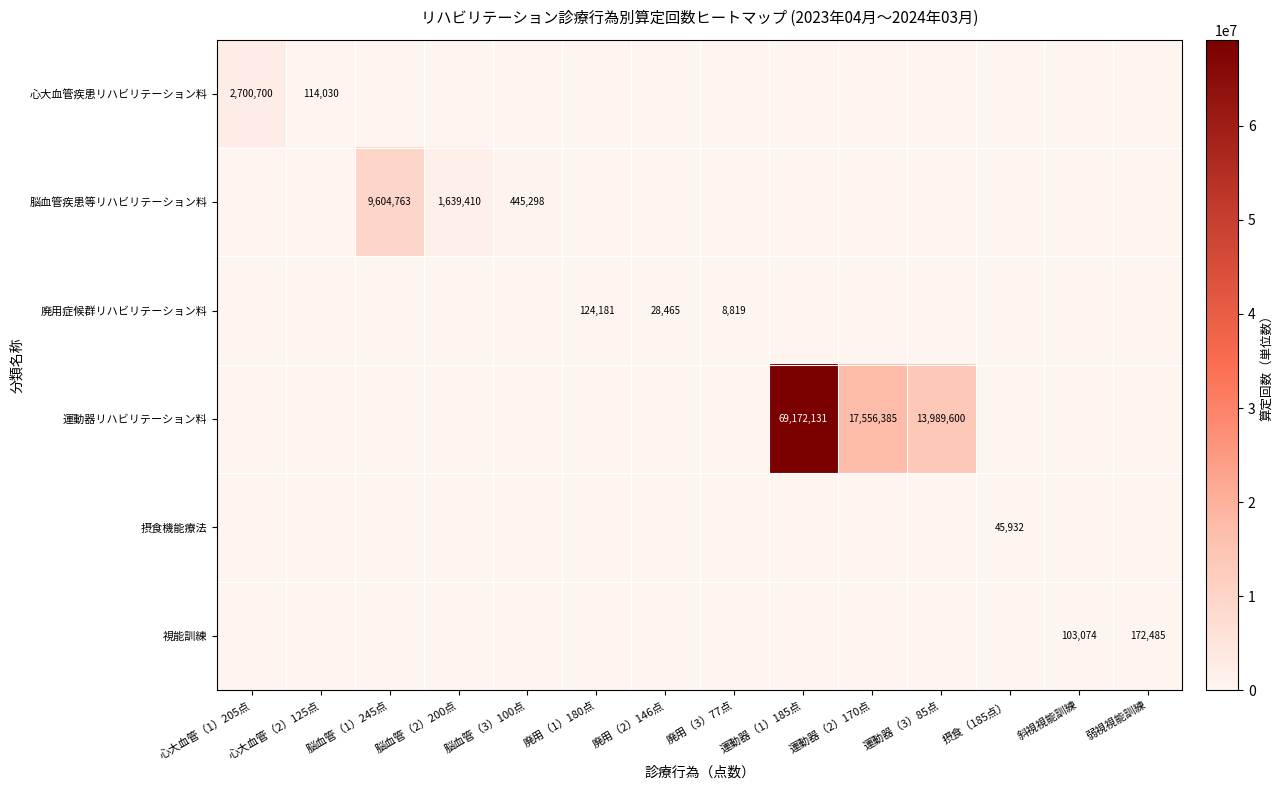

The 廃用症候群リハビリテーション料 series shows 28465 at 廃用（2）146点. True or false?

True